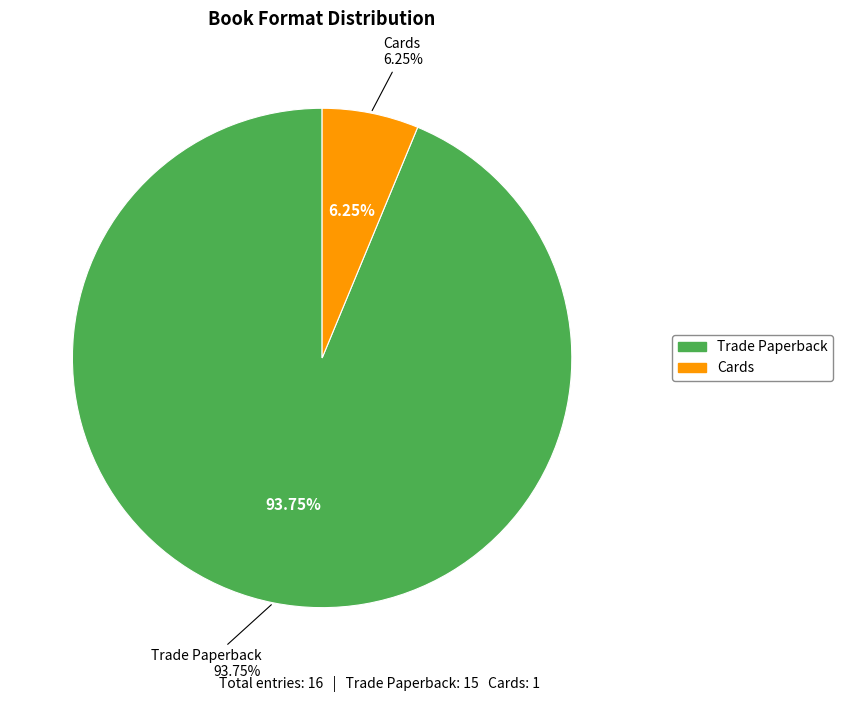

How many segments does this pie chart have?

2